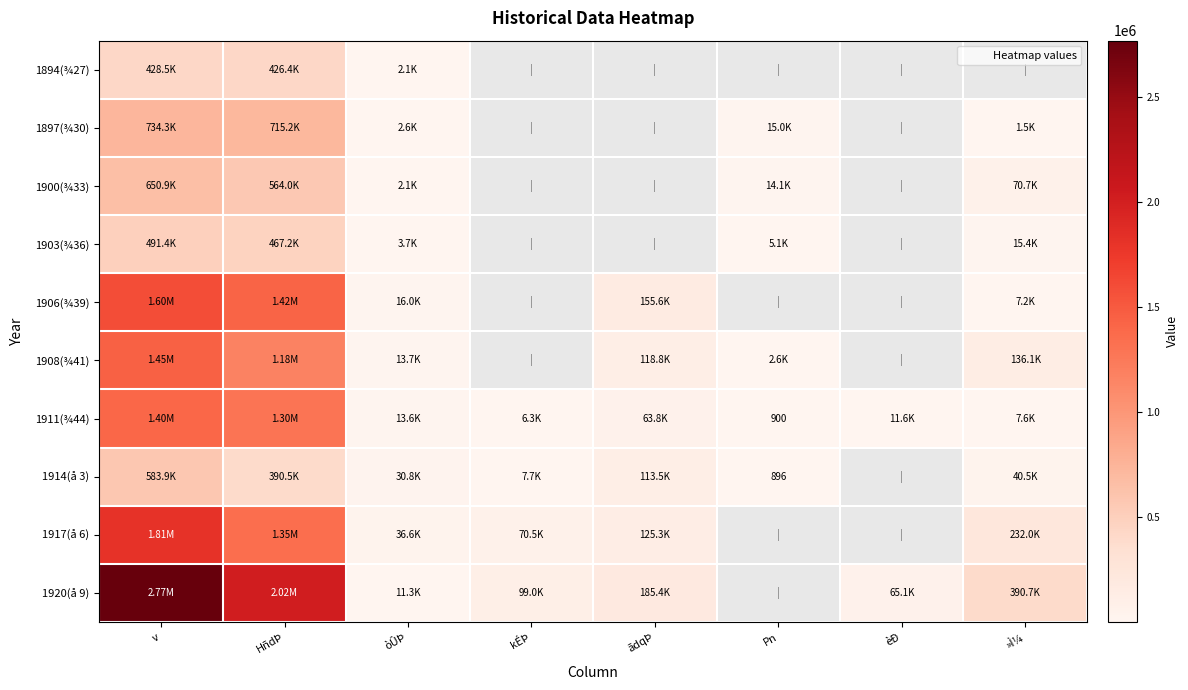

How many distinct data groups are displayed?

10